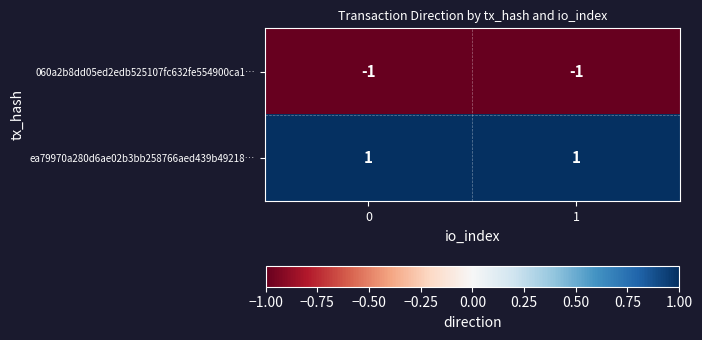

The 060a2b8dd05ed2edb525107fc632fe554900ca1… series shows -1 at 0. True or false?

True